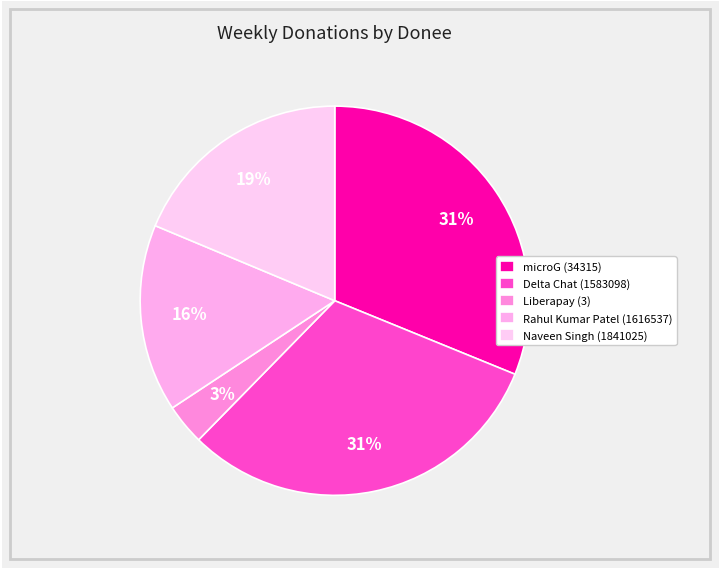

How much of the chart is everything except microG (34315)?

68.8%